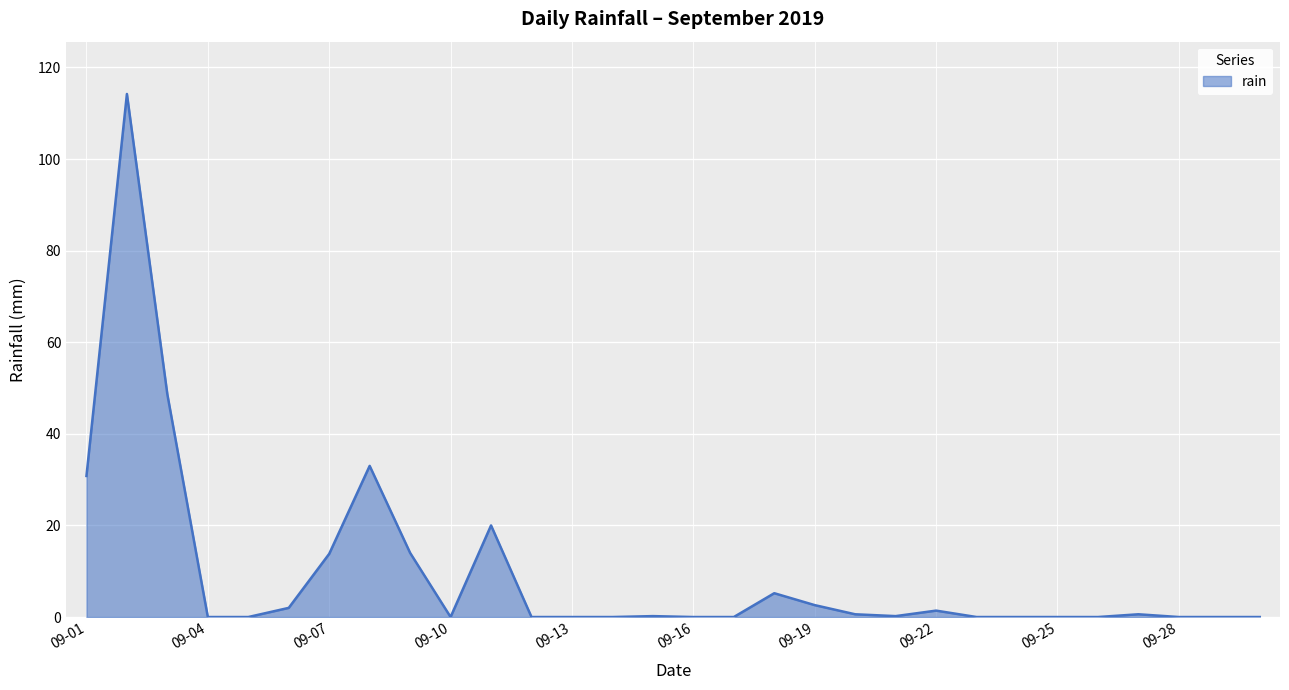

What is the maximum value shown in the chart?

114.2